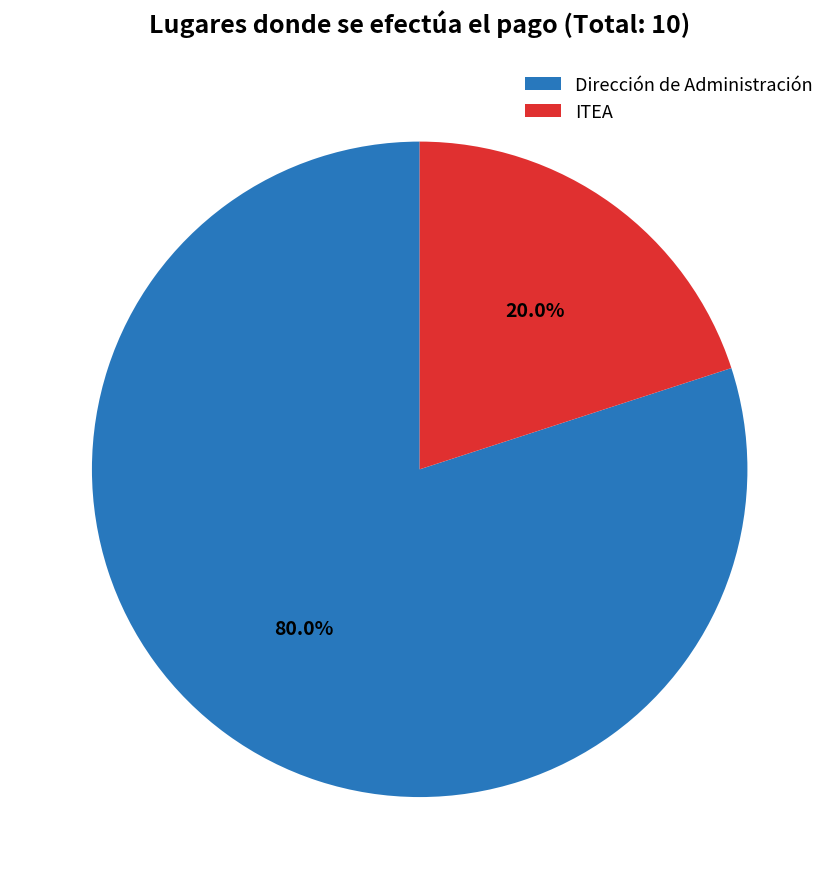

To the nearest percent, what percentage of the pie is Dirección de Administración?

80%